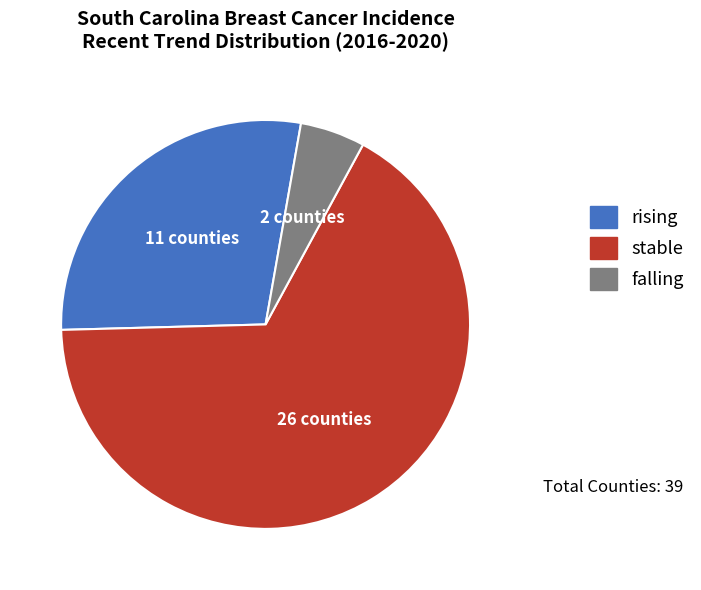

The falling slice represents 11% of the pie. True or false?

False